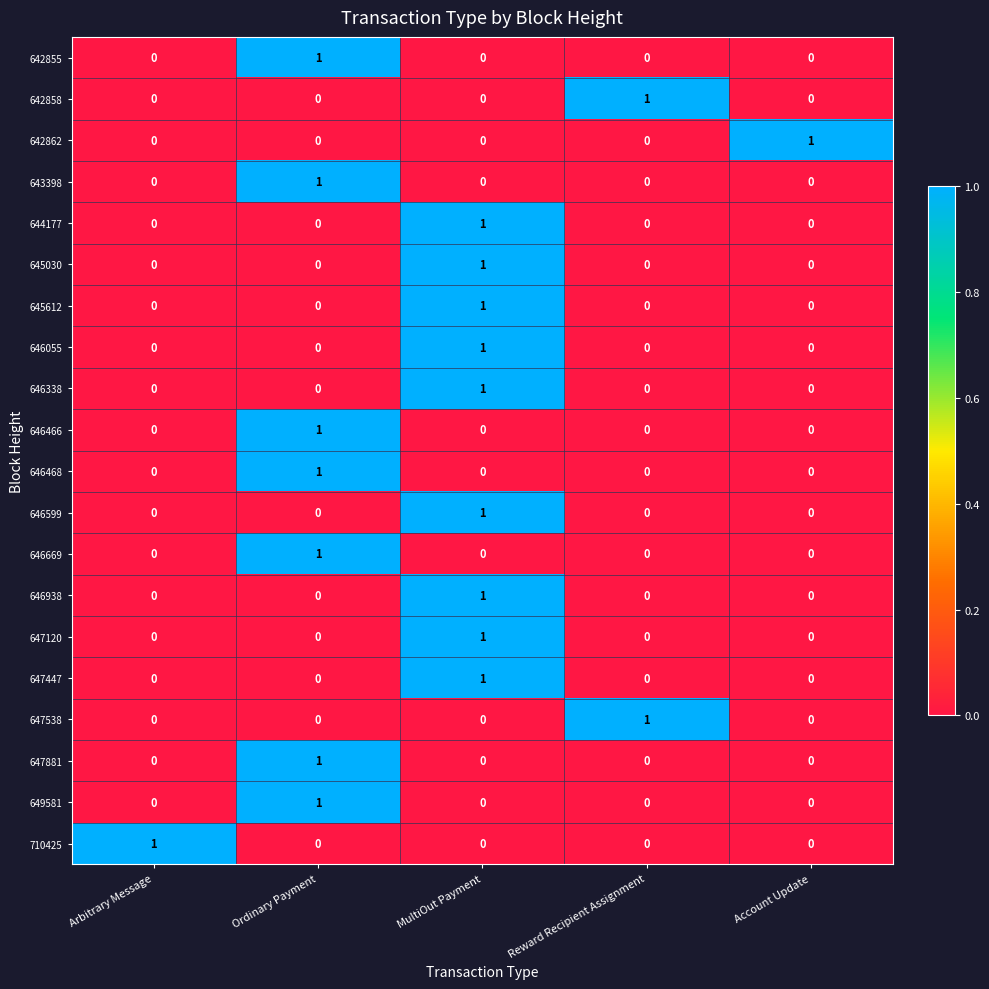

At how many categories does at least one series exceed 0?

5